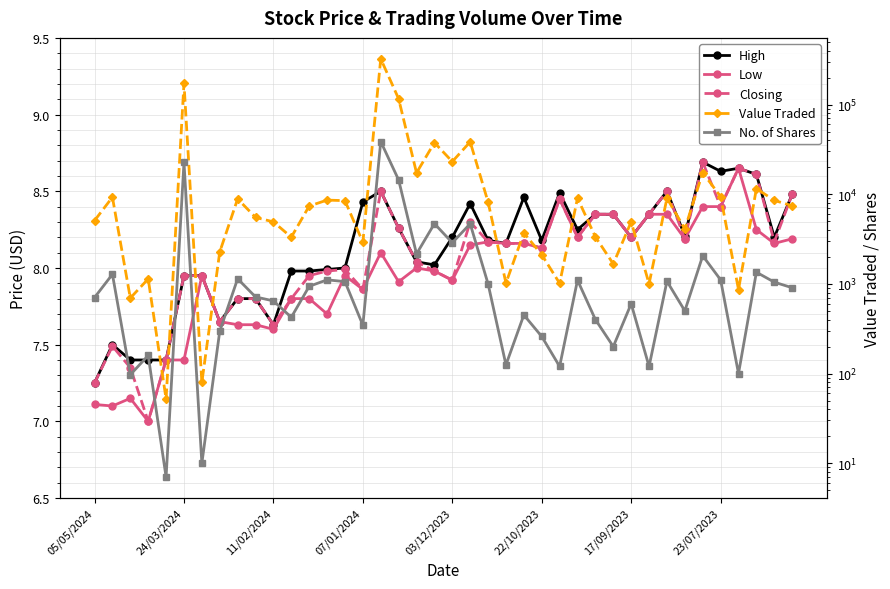

In Closing, how many points are higher than both neighbors (excluding endpoints)?

8